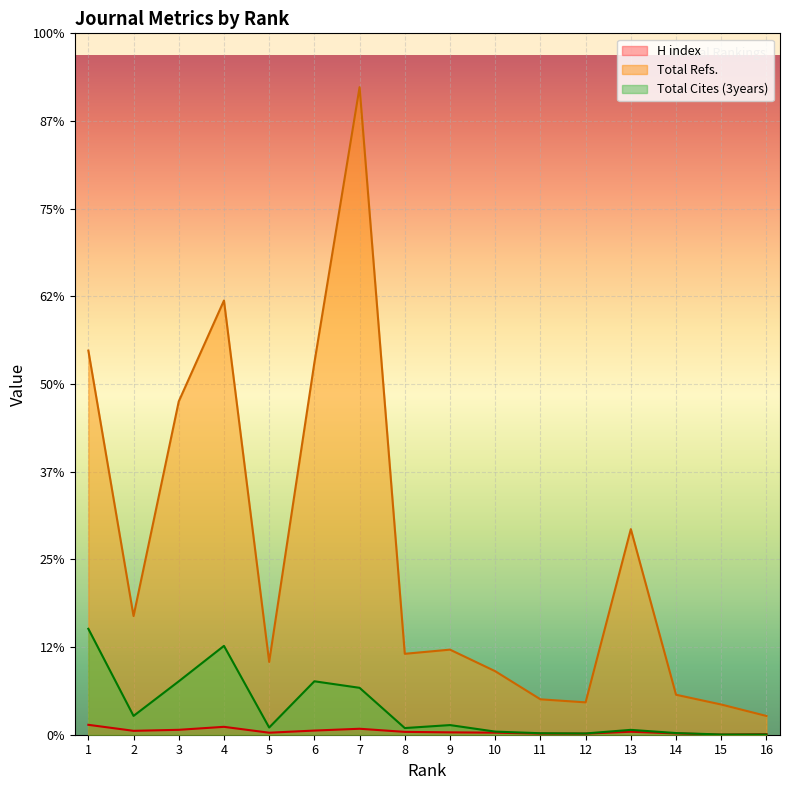

True or false: Total Refs. and Total Cites (3years) cross at least once.

False